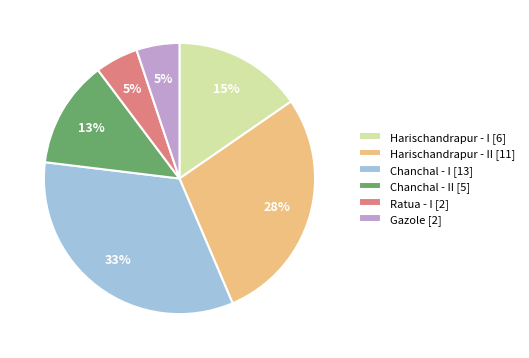

Is there a majority slice in this chart?

No